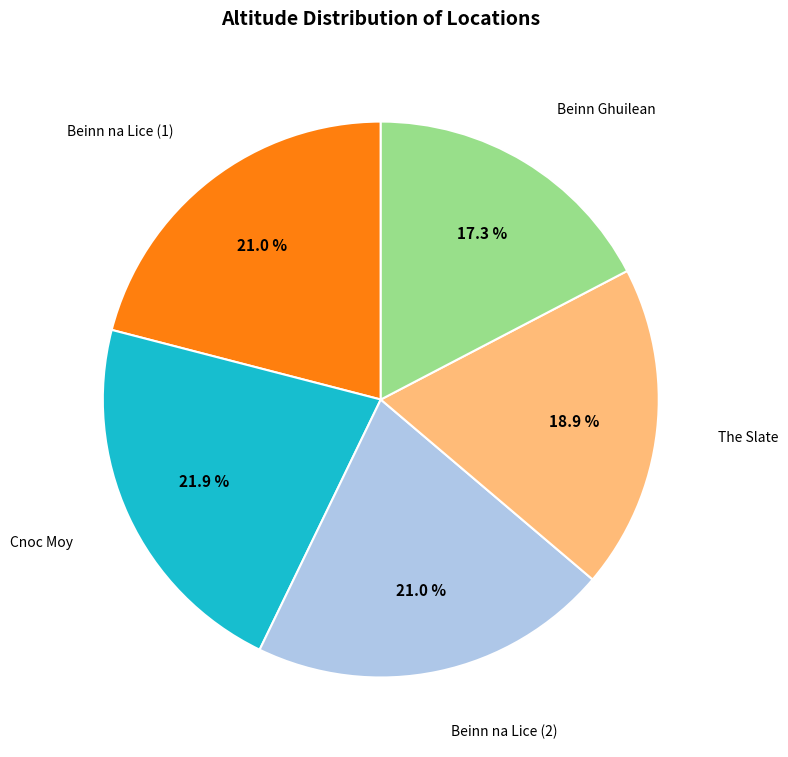

Does any single category account for the majority?

No